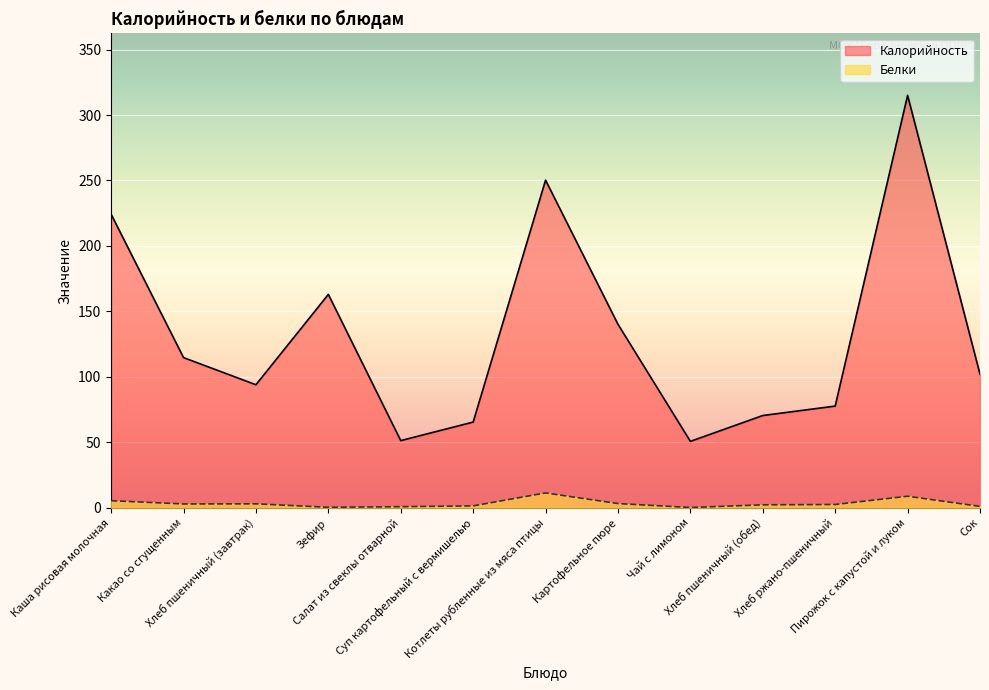

What is the value of the Калорийность point at the 3rd from the left?

94.0